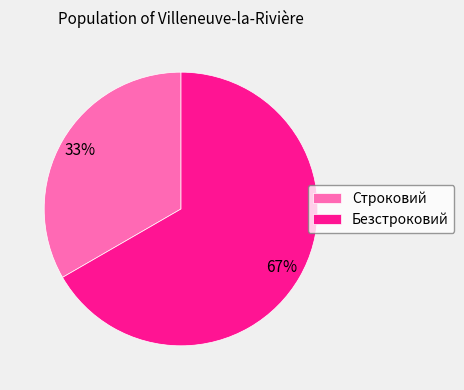

Rank the categories by value from highest to lowest.

Безстроковий, Строковий